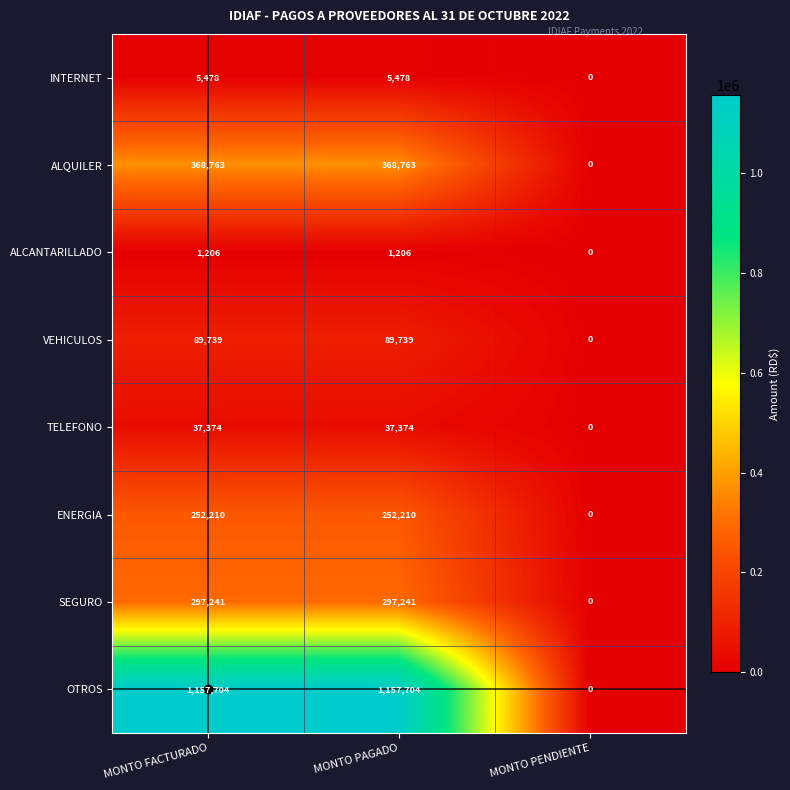

Which category has the lowest value across all series?

MONTO PENDIENTE